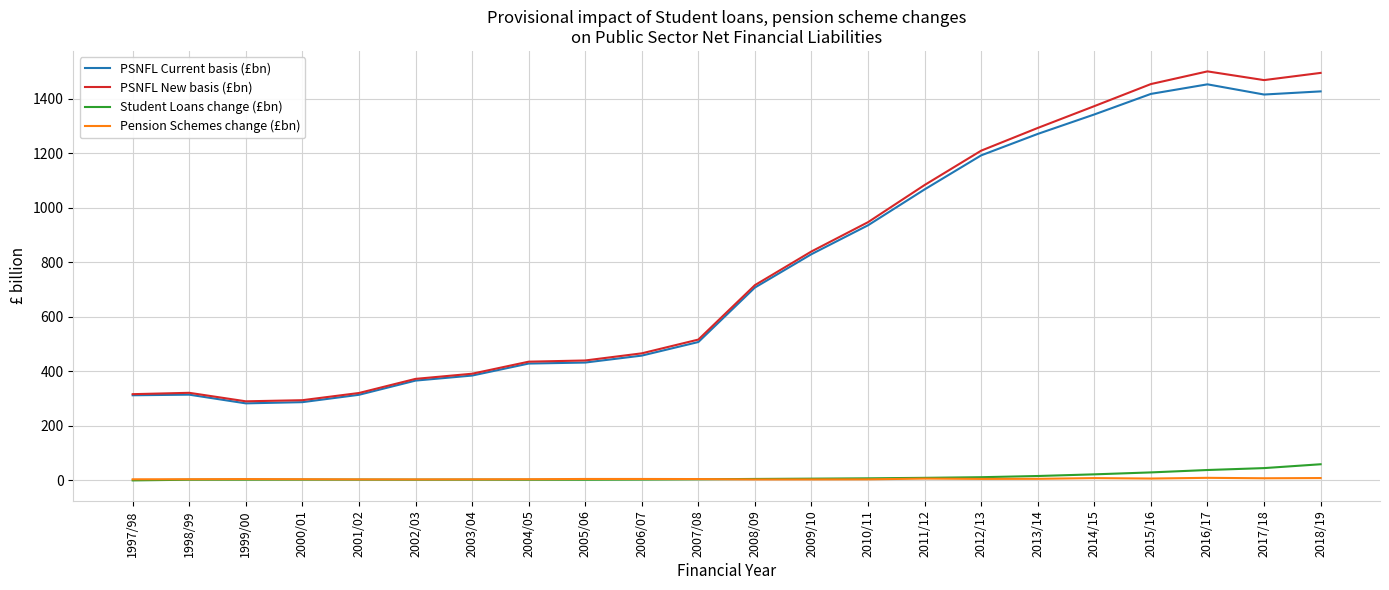

What is the greatest value displayed?

1500.4